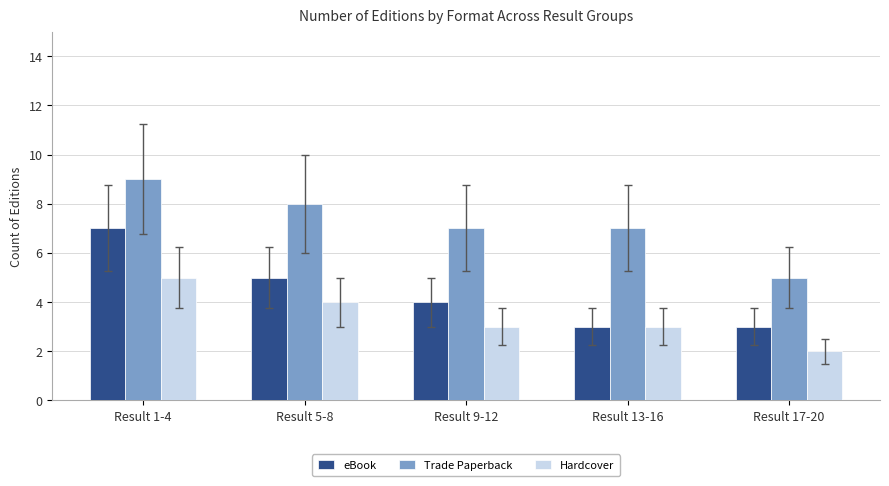

List the series in order of their peak value, lowest first.

Hardcover, eBook, Trade Paperback